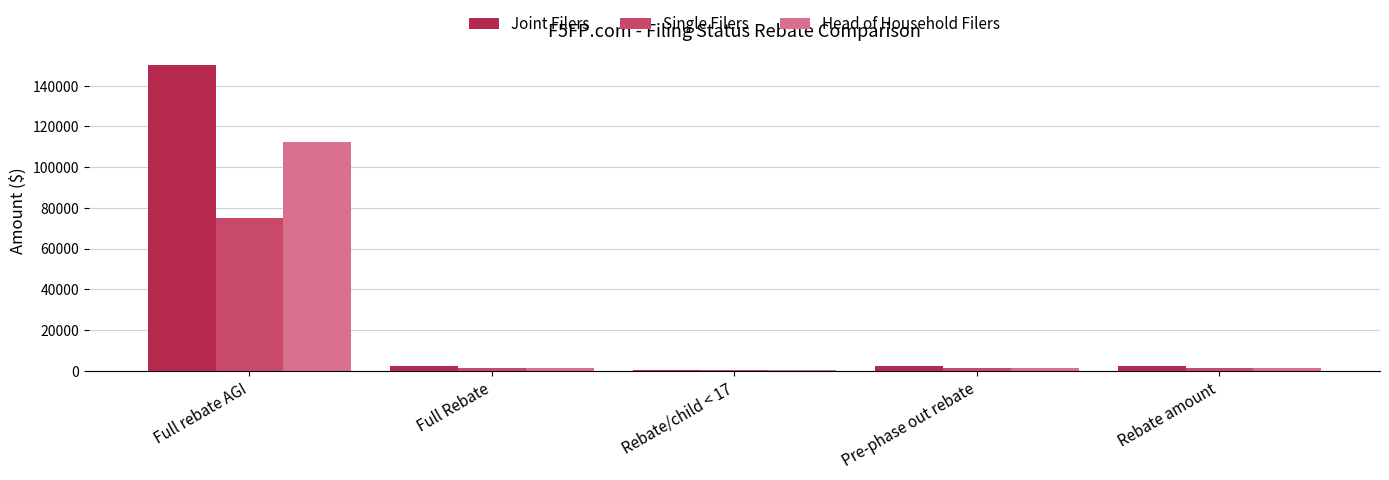

Reading left to right, transcribe all the data shown in this chart.

Joint Filers: 150000	2400	500	2400	2400
Single Filers: 75000	1200	500	1200	1200
Head of Household Filers: 112500	1200	500	1200	1200